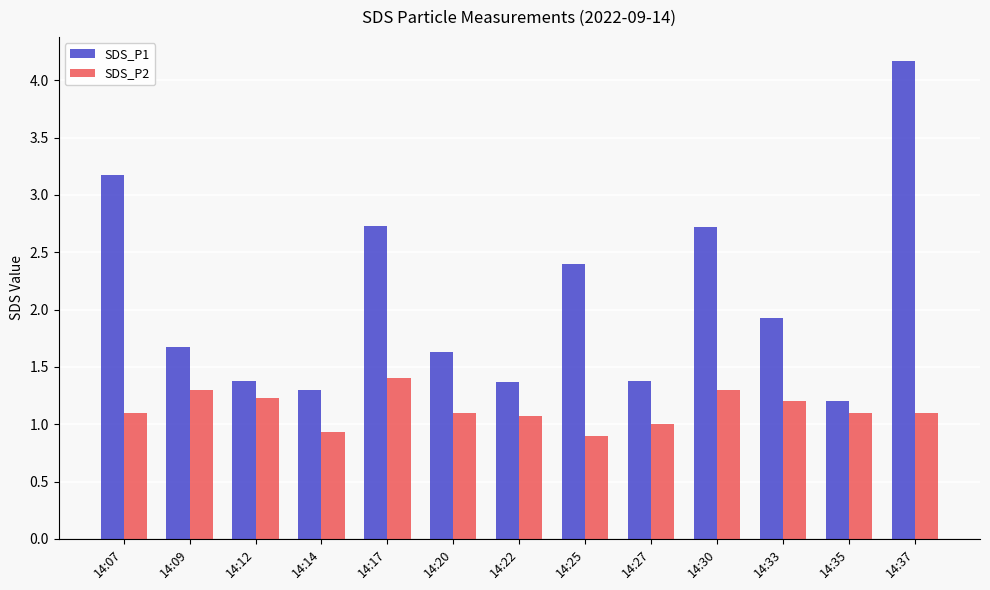

What is the approximate value of SDS_P1 at 14:20?

1.6